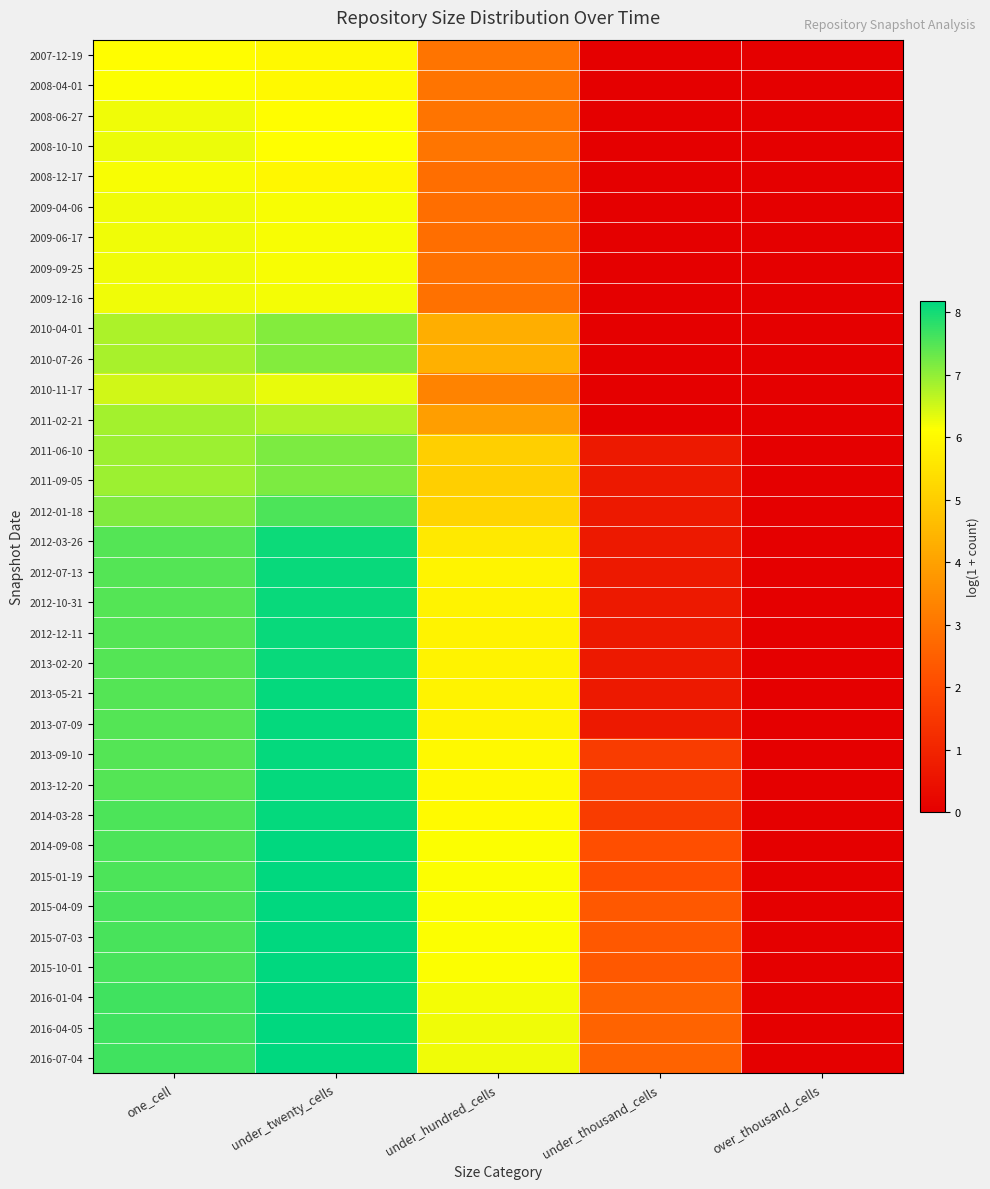

At how many categories does at least one series exceed 2?

4